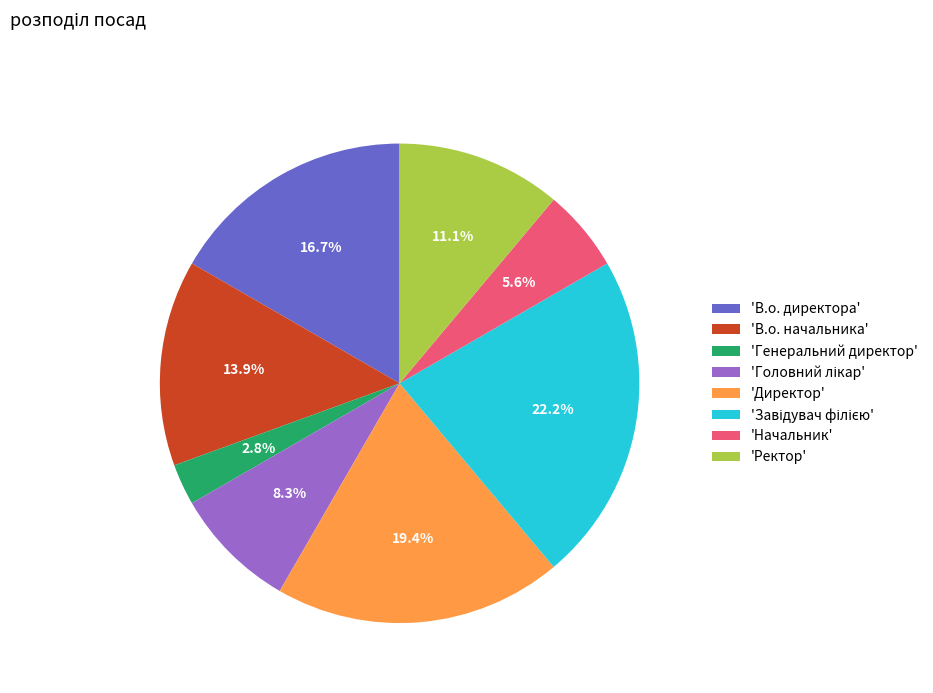

Which slice is the smallest?

'Генеральний директор'